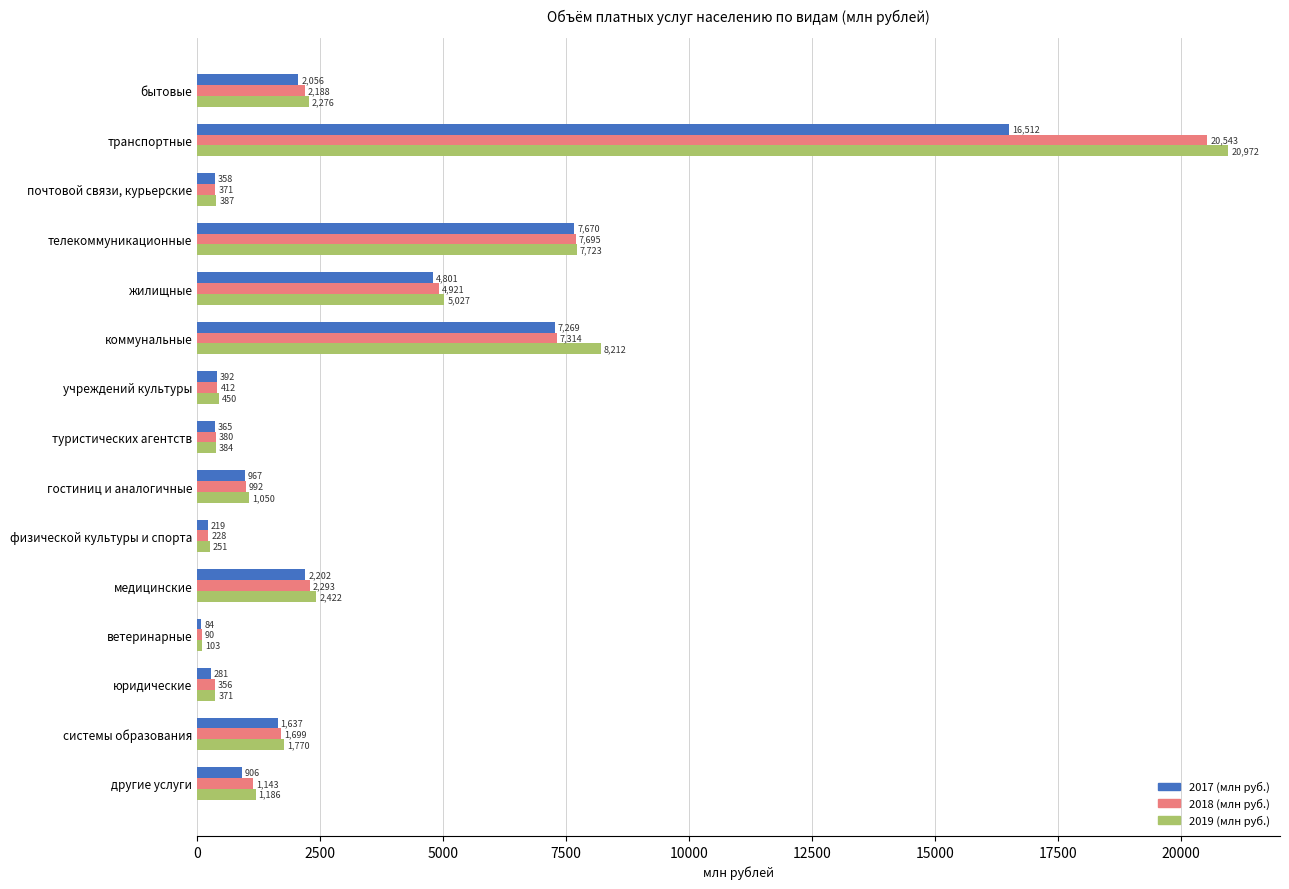

Which series has the largest range (max minus min)?

2019 (млн руб.)